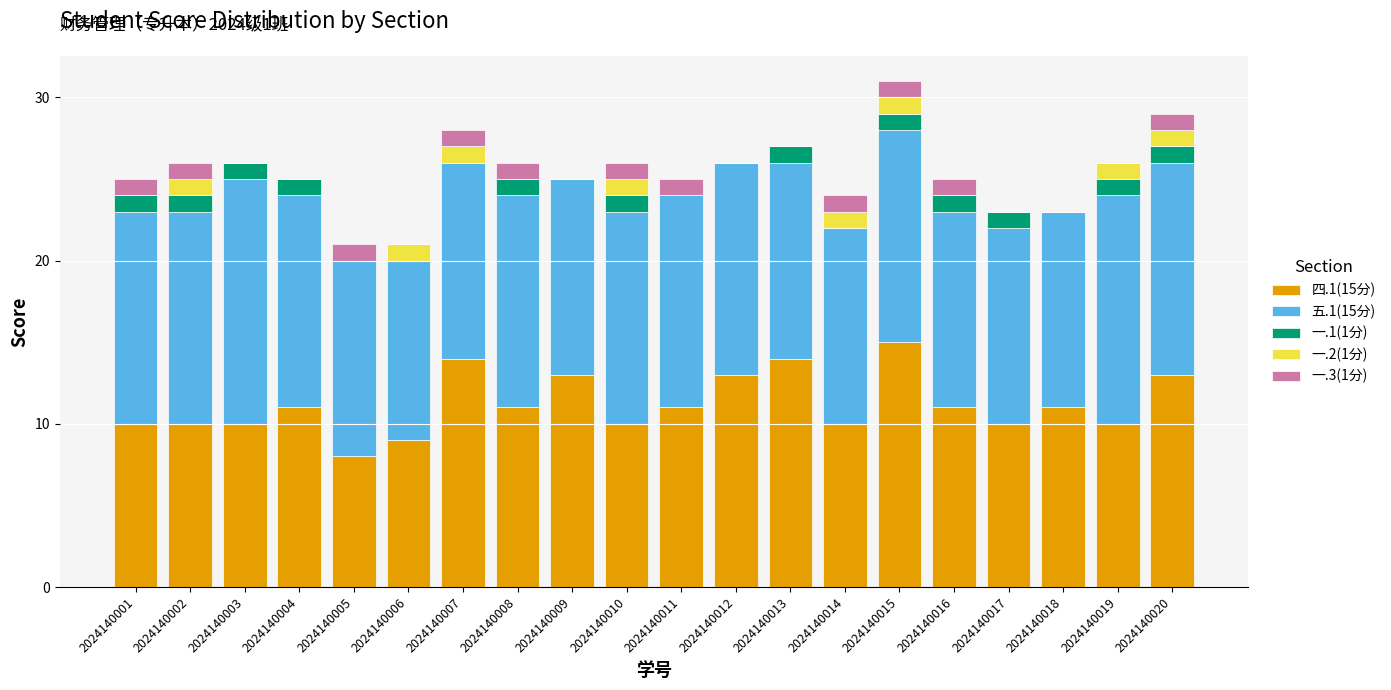

How many categories are shown in the chart?

20